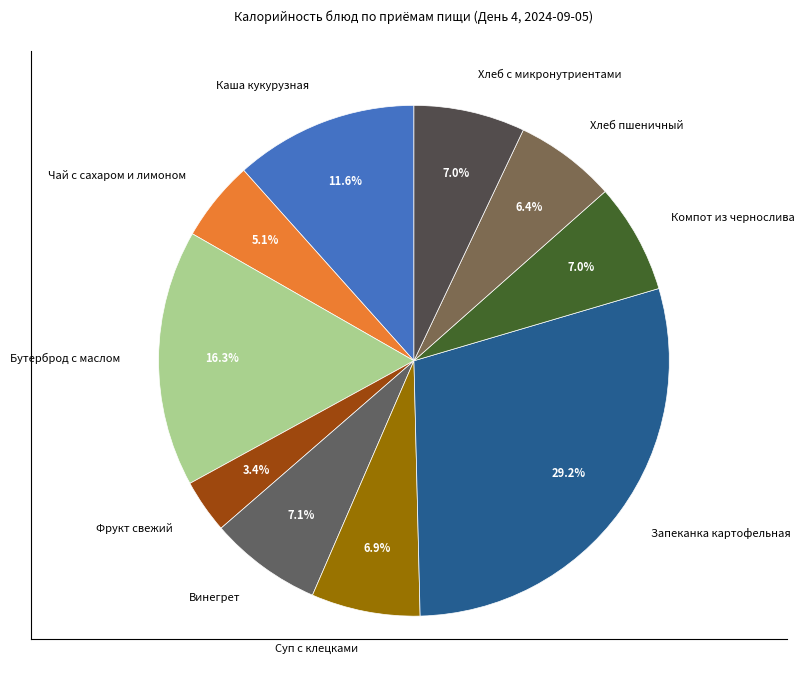

To the nearest percent, what portion does Фрукт свежий represent?

3%